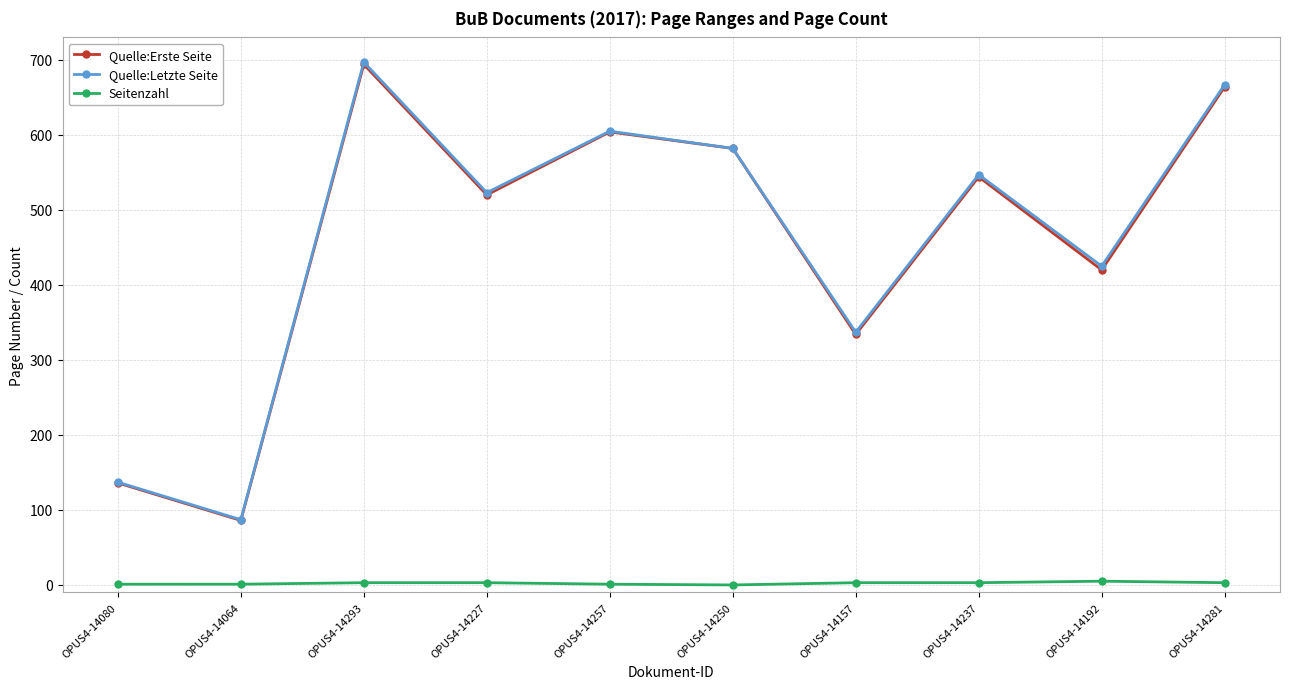

What position from the right is OPUS4-14293?

8